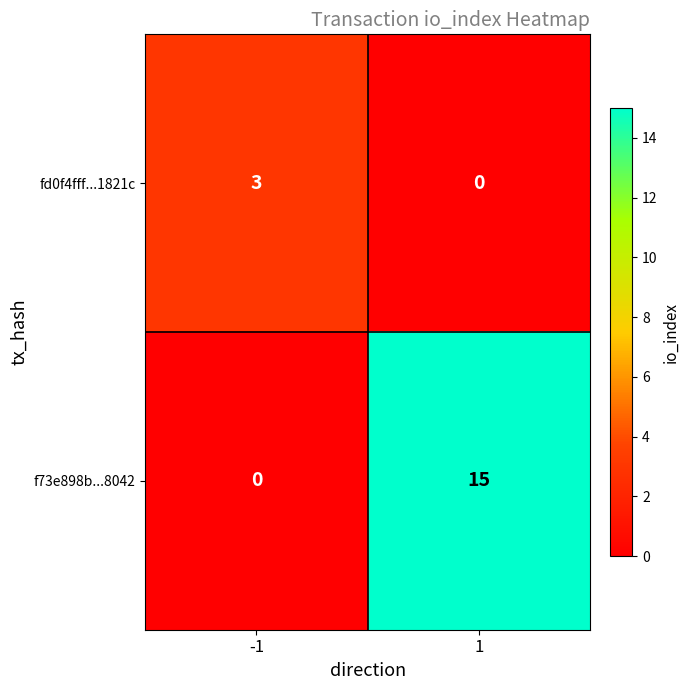

What is the maximum value shown in the chart?

15